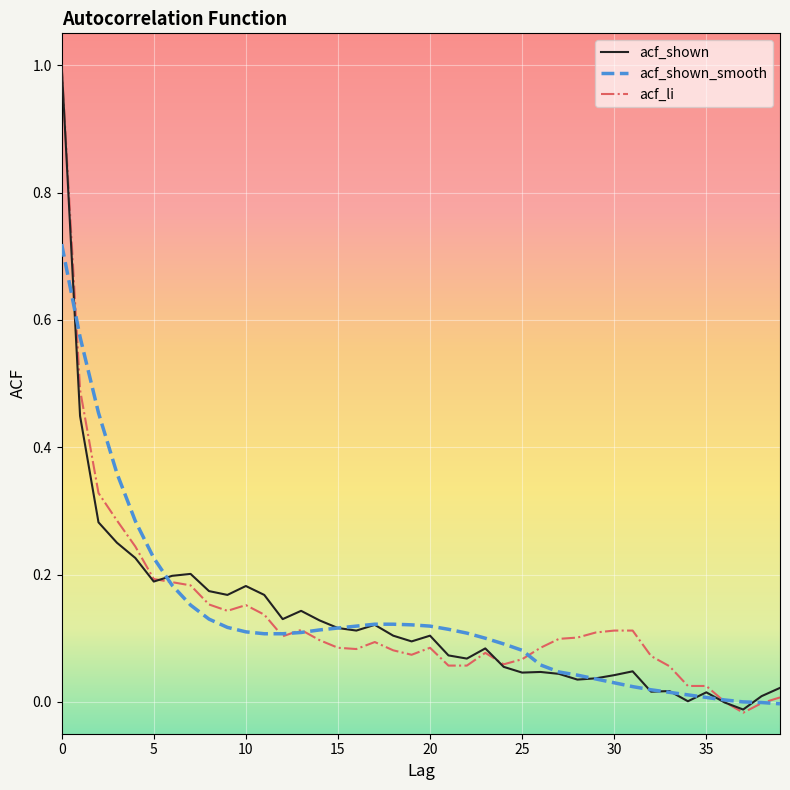

What is the highest value of the acf_shown series?

1.0